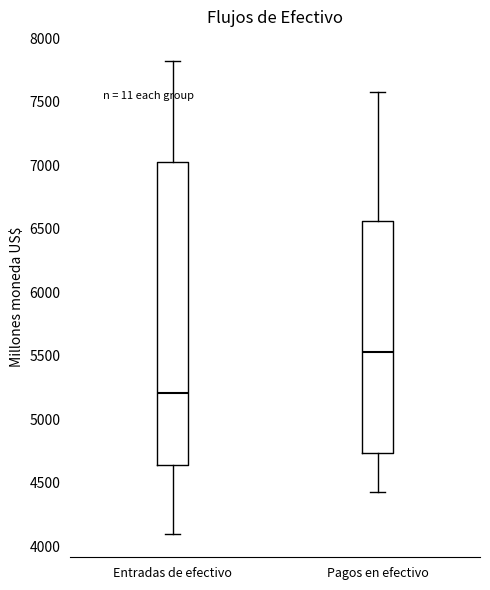

Which box is the tallest, from its lower edge to its upper edge?

Entradas de efectivo